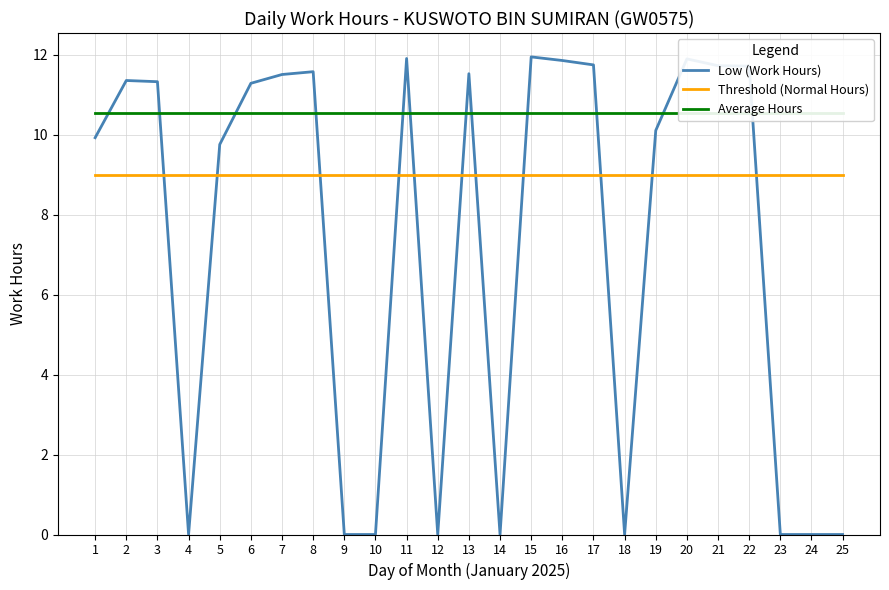

Is this an area chart (filled region under the line)?

No